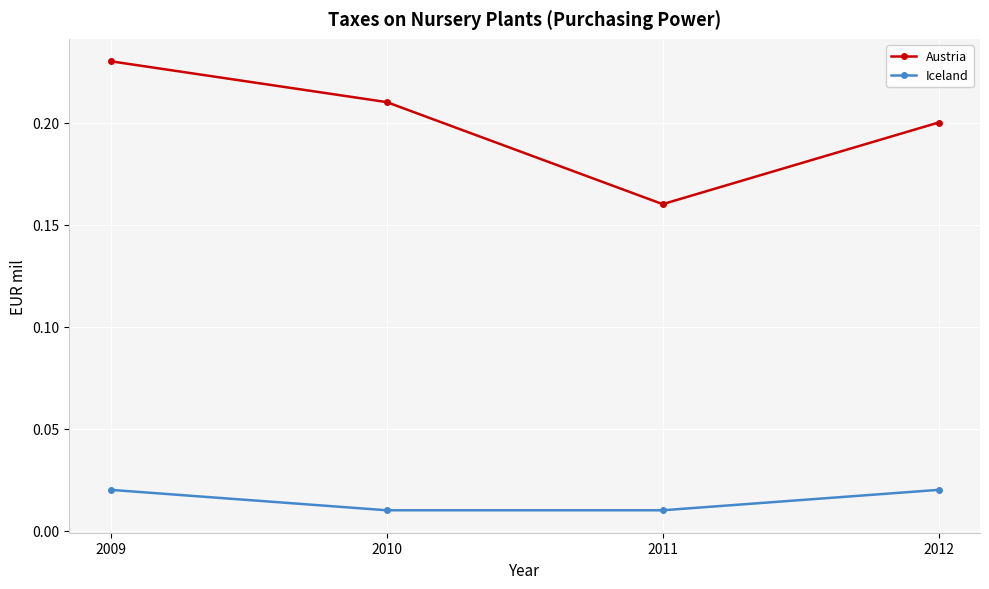

Which series has the widest spread of values?

Austria